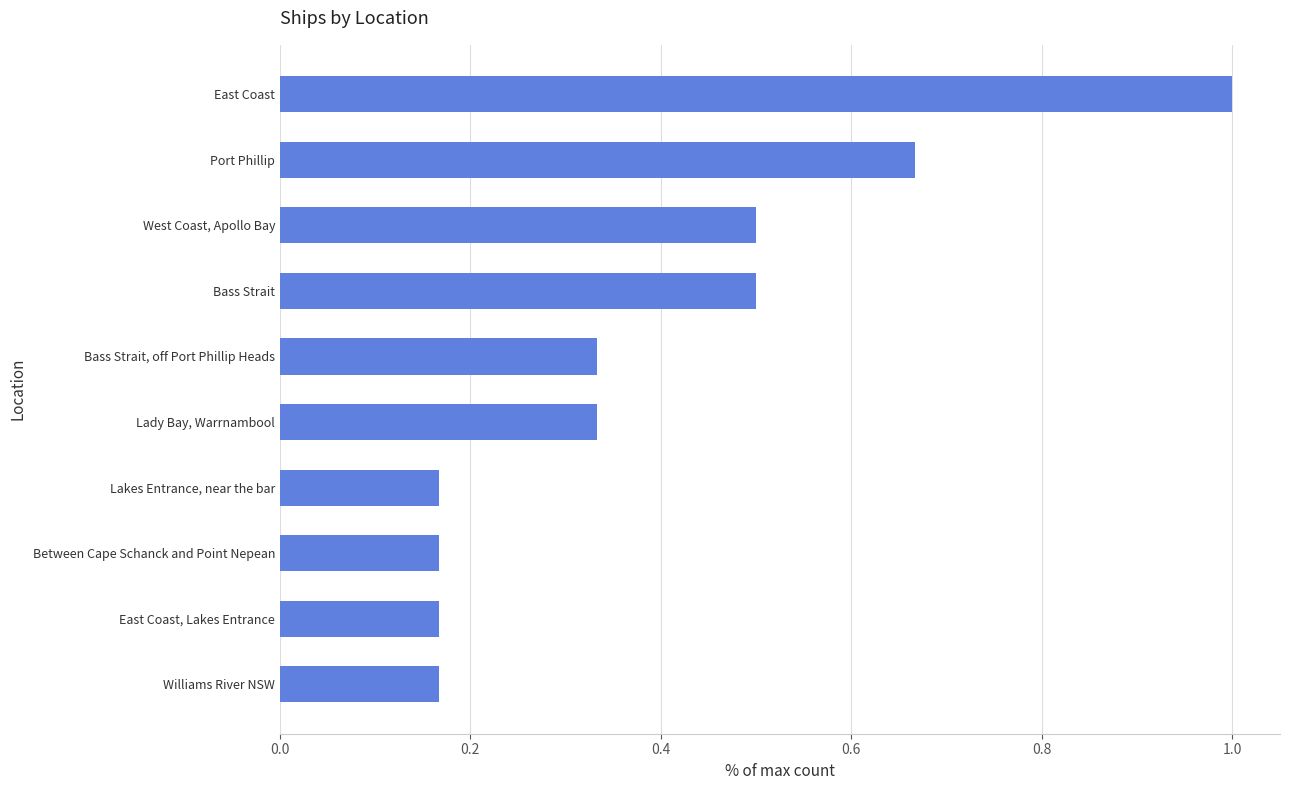

Which has a higher value, Lakes Entrance, near the bar or Lady Bay, Warrnambool?

Lady Bay, Warrnambool